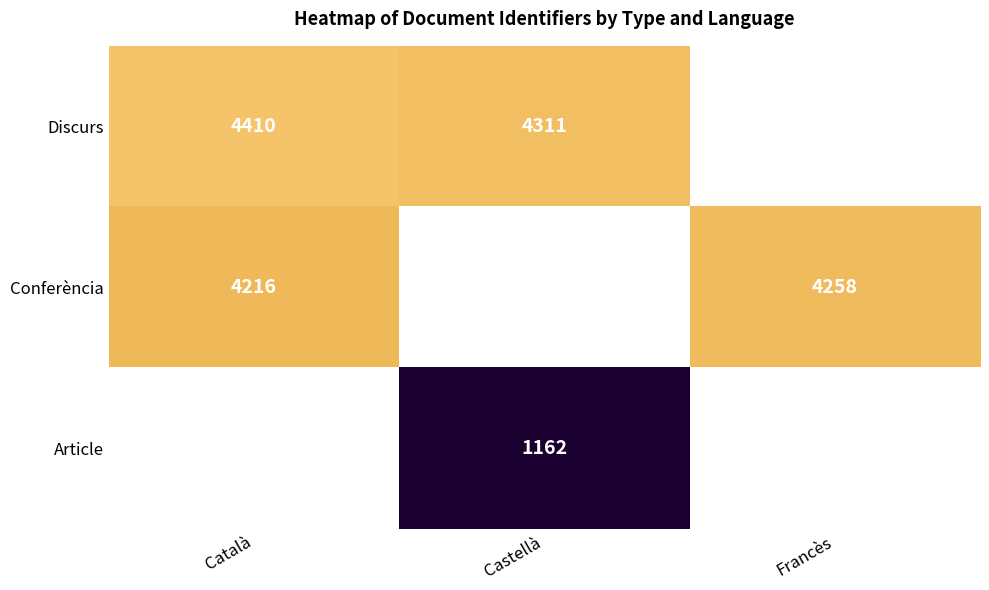

What is the difference between the Conferència values at Català and Francès?

42